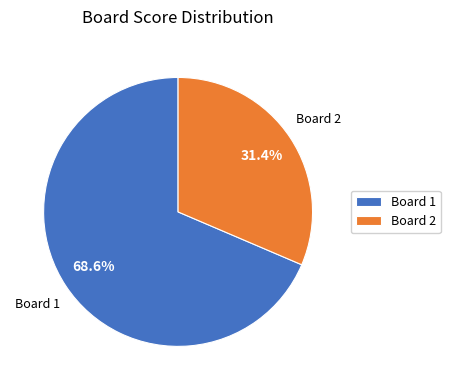

Between Board 2 and Board 1, which is larger?

Board 1